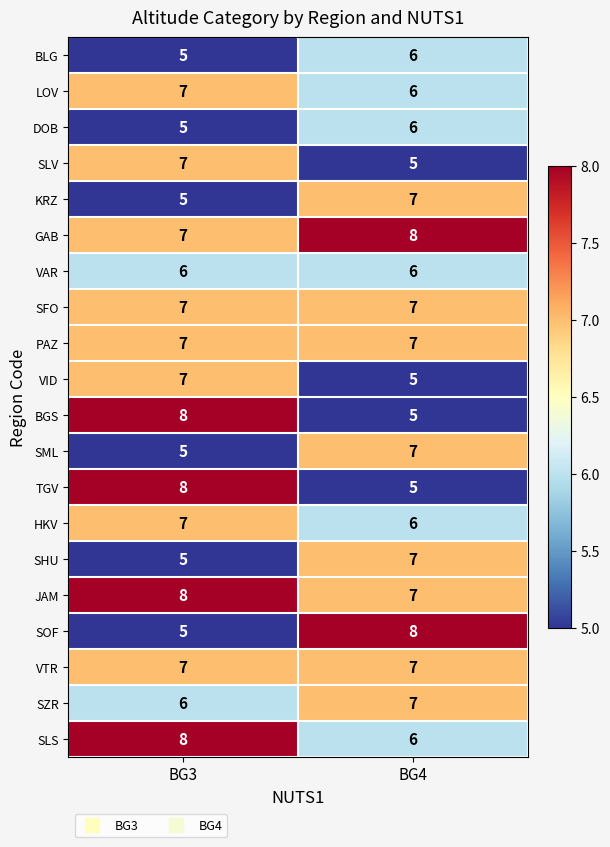

At which label is LOV closest to 6?

BG4